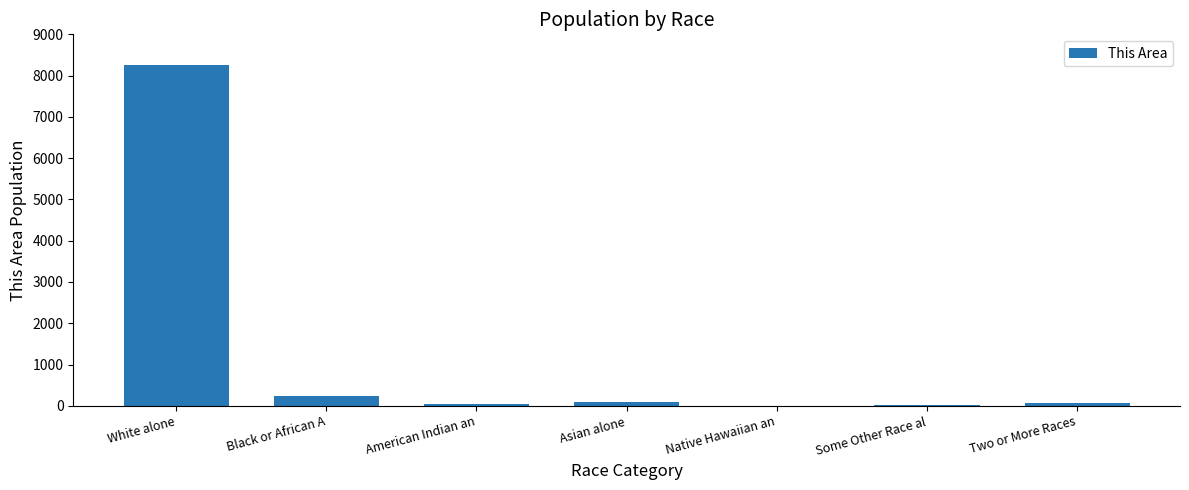

At which label is the value closest to 4127?

Black or African A